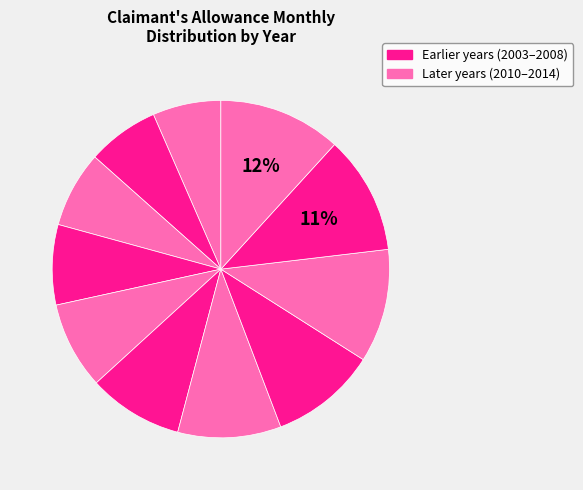

How many segments does this pie chart have?

11